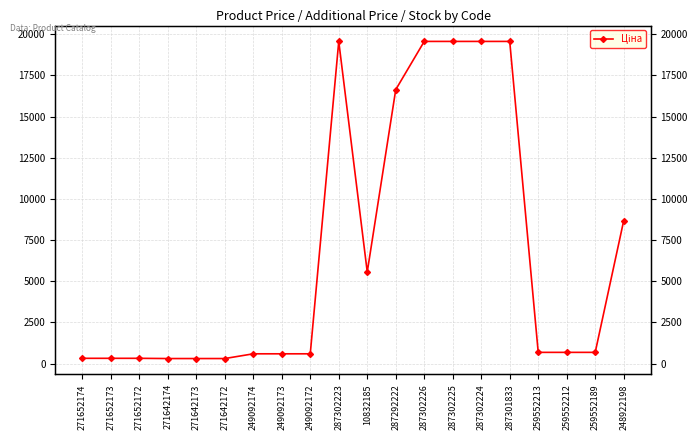

How many points are higher than both their immediate neighbors (excluding endpoints)?

1